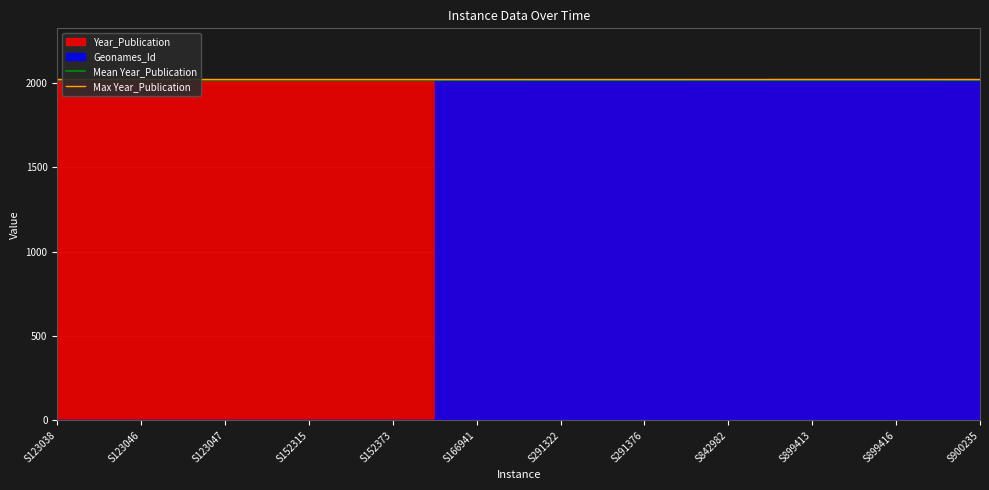

What is the spread (max minus min) of values at S123038?

3